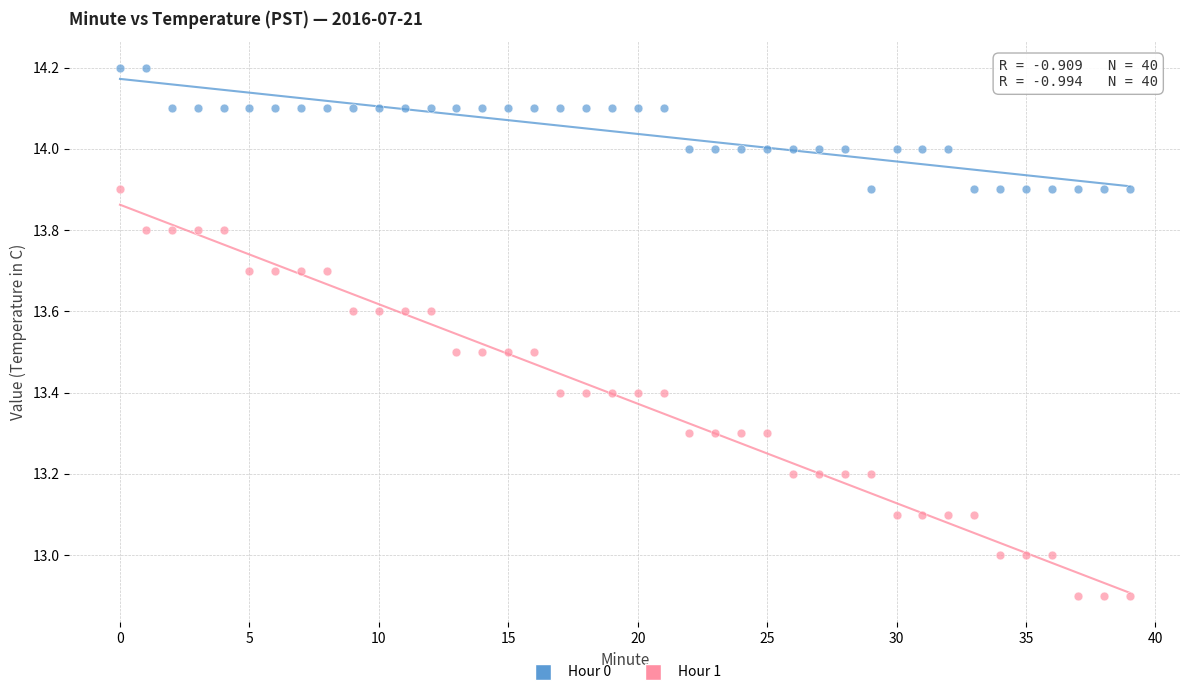

Which series reaches the maximum Y coordinate?

Hour 0